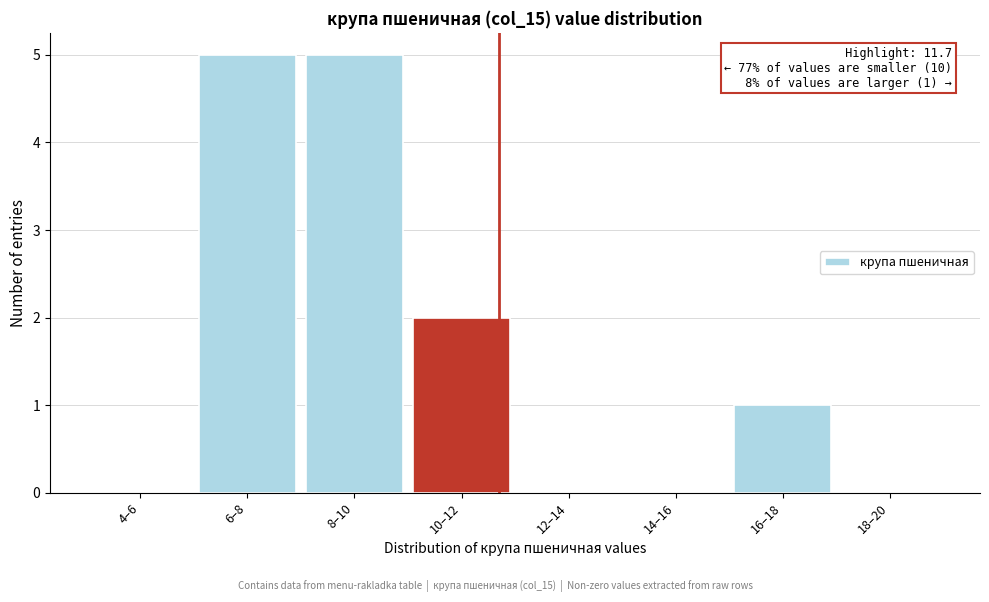

Reading left to right, extract all data points from this chart.

4–6=0	6–8=5	8–10=5	10–12=2	12–14=0	14–16=0	16–18=1	18–20=0